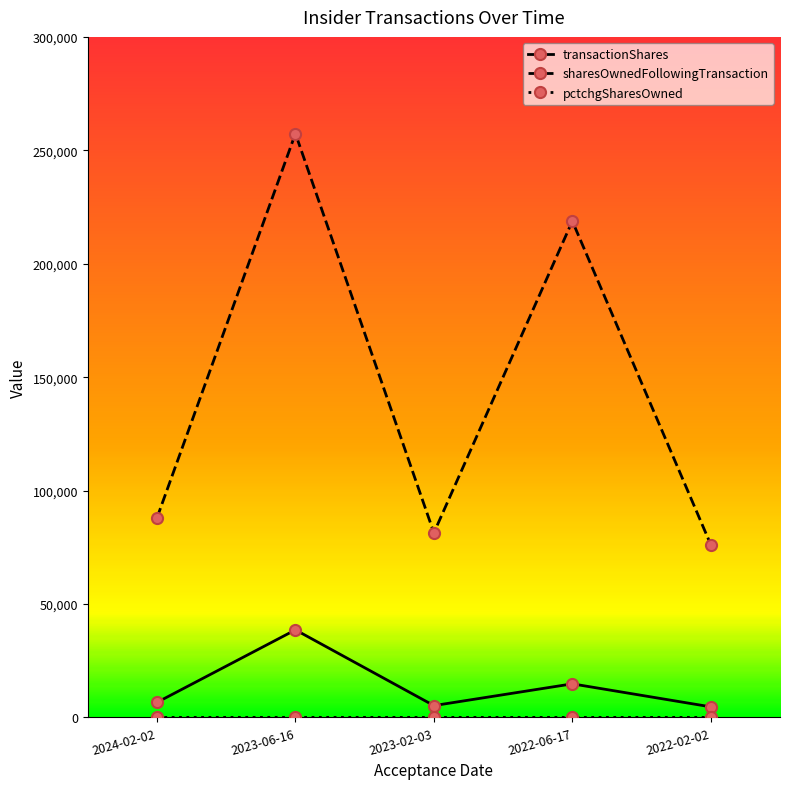

Count the number of data series in this chart.

3